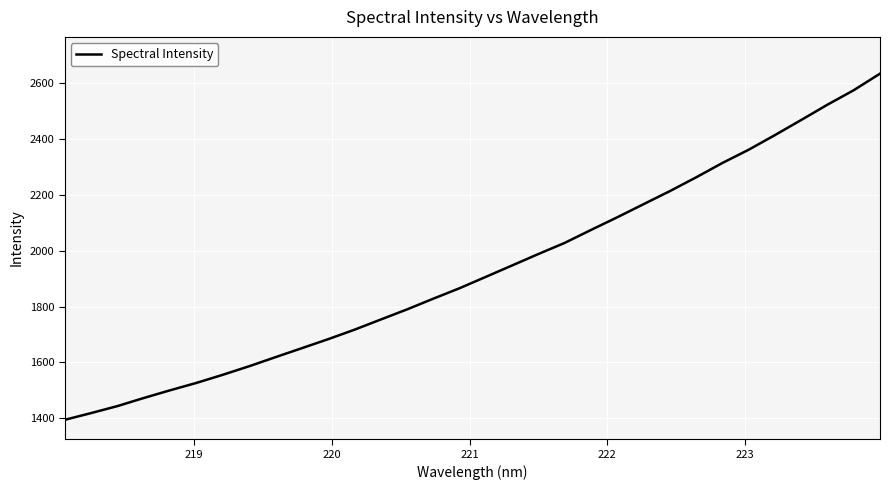

What is the greatest value displayed?

2634.9